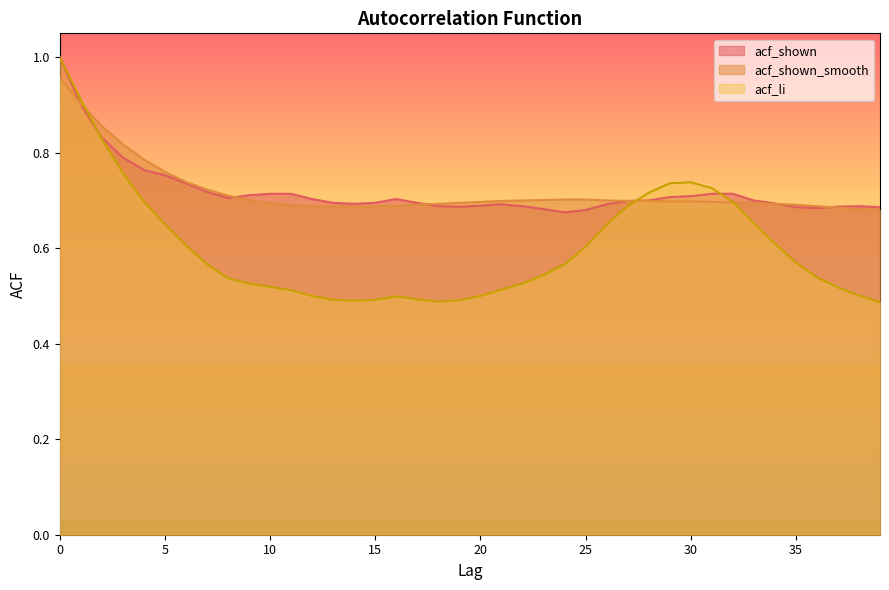

The acf_li series shows 0.2 at 12. True or false?

False